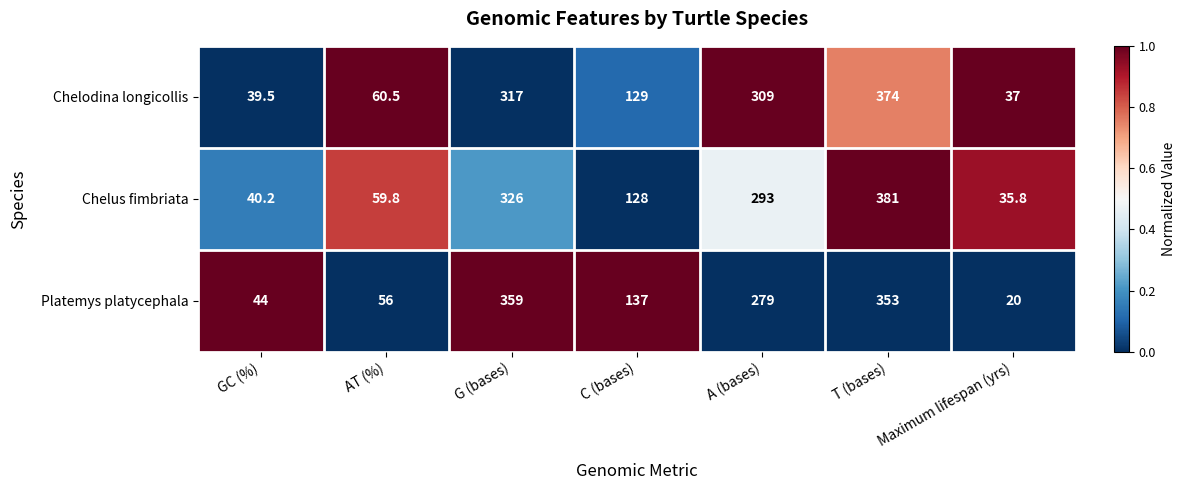

Rank the series by their maximum value, from lowest to highest.

Platemys platycephala, Chelodina longicollis, Chelus fimbriata